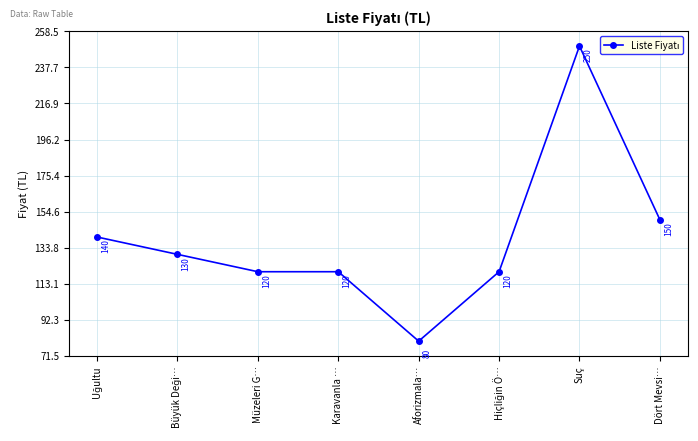

Where is the data nearest to the value 165?

Dört Mevsi…